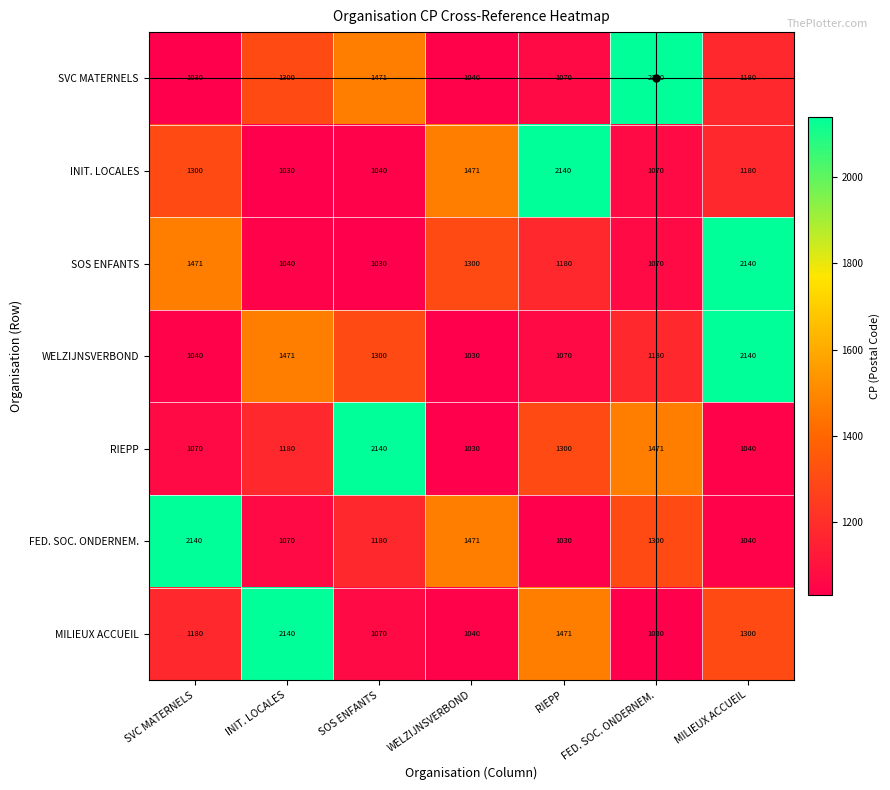

What is the maximum value for WELZIJNSVERBOND?

2140